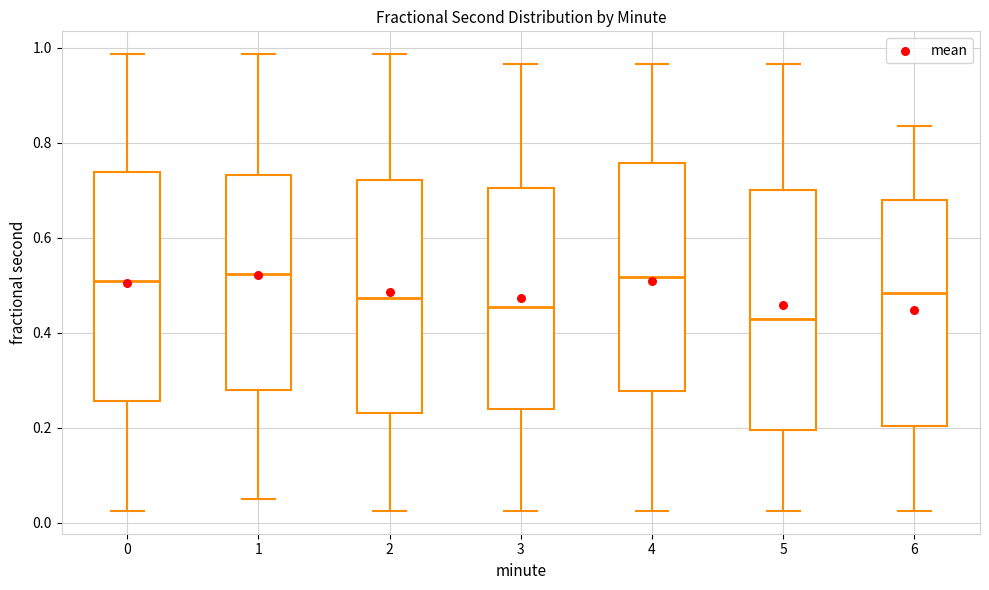

Reading left to right, read every box against the y-axis: the position of its median line, the range the box covers, and the ends of its whiskers. The values are not printed on the chart, so give them approximately, as read against the axis.

0: median 0.50, box 0.26 to 0.74, whiskers 0.02 to 0.98
1: median 0.52, box 0.28 to 0.74, whiskers 0.04 to 0.98
2: median 0.48, box 0.24 to 0.72, whiskers 0.02 to 0.98
3: median 0.46, box 0.24 to 0.70, whiskers 0.02 to 0.96
4: median 0.52, box 0.28 to 0.76, whiskers 0.02 to 0.96
5: median 0.42, box 0.20 to 0.70, whiskers 0.02 to 0.96
6: median 0.48, box 0.20 to 0.68, whiskers 0.02 to 0.84